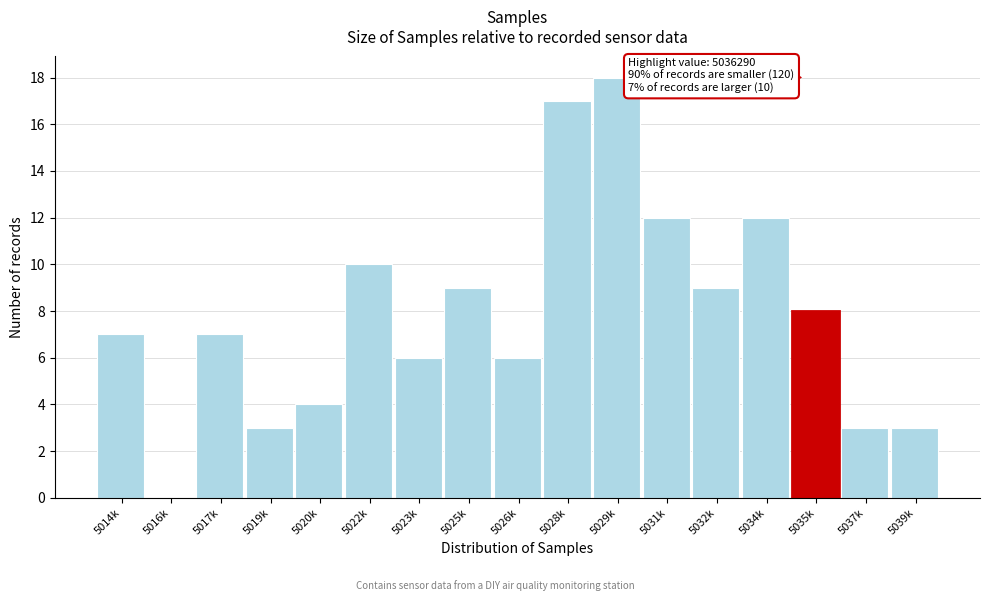

Reading left to right, list all the values displayed in this chart.

5014k=7	5016k=0	5017k=7	5019k=3	5020k=4	5022k=10	5023k=6	5025k=9	5026k=6	5028k=17	5029k=18	5031k=12	5032k=9	5034k=12	5035k=8	5037k=3	5039k=3